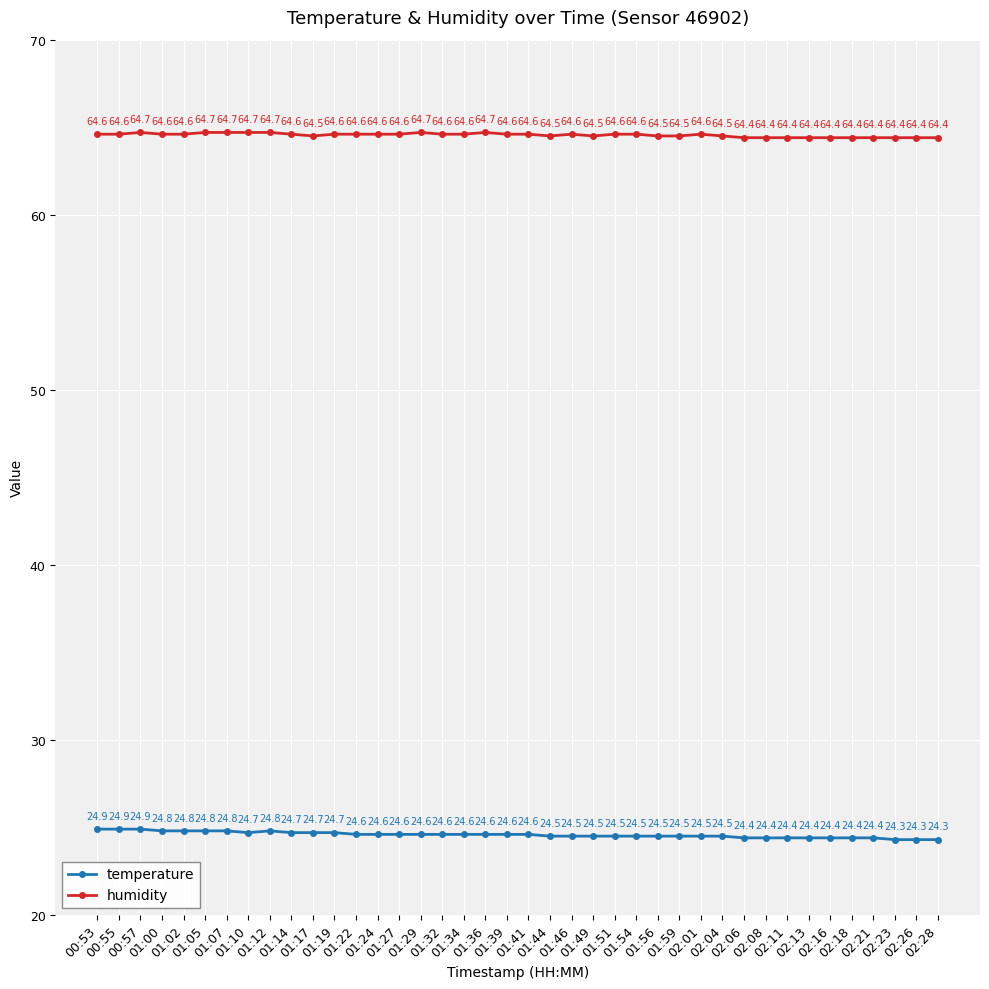

Read the temperature value at 02:13.

24.4